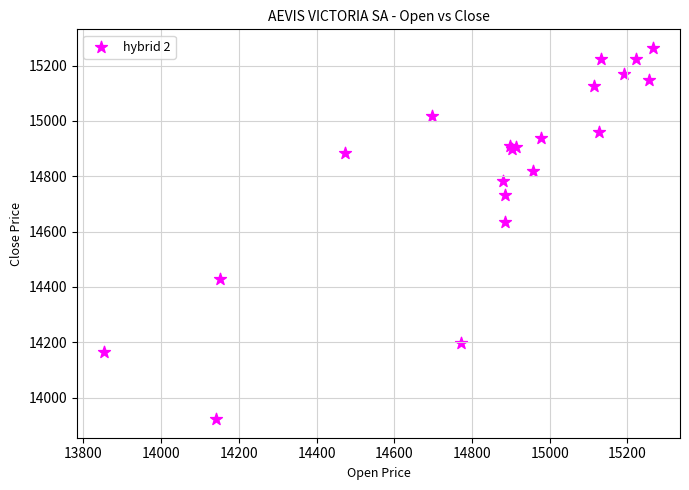

What Y value in the scatter plot is closest to 14593?

14635